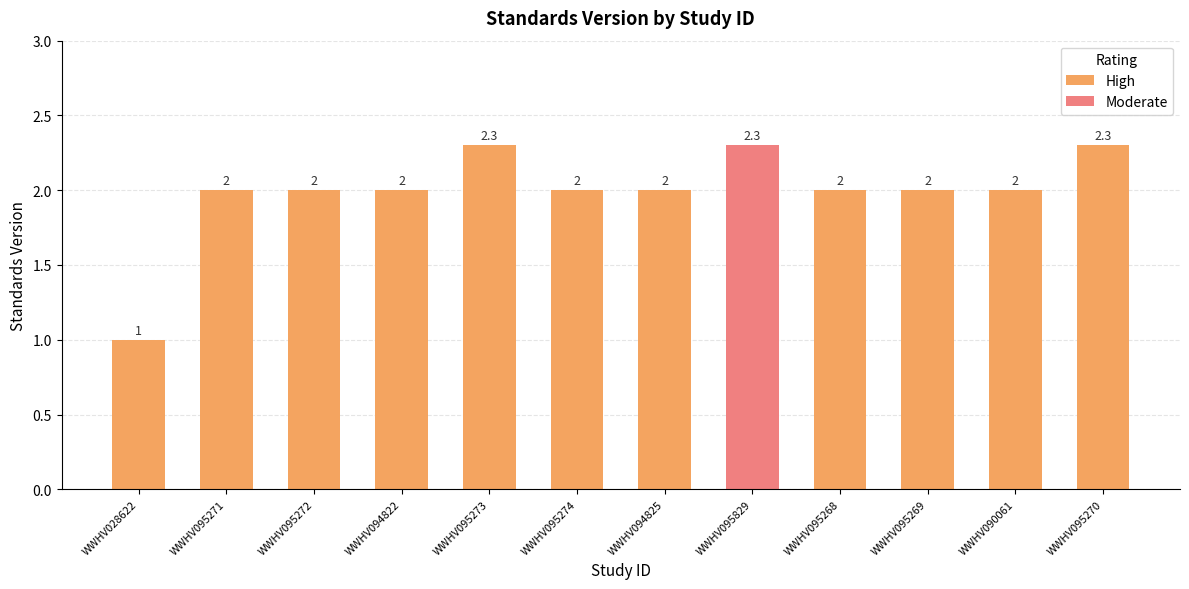

How many values in the High series are below 2?

1